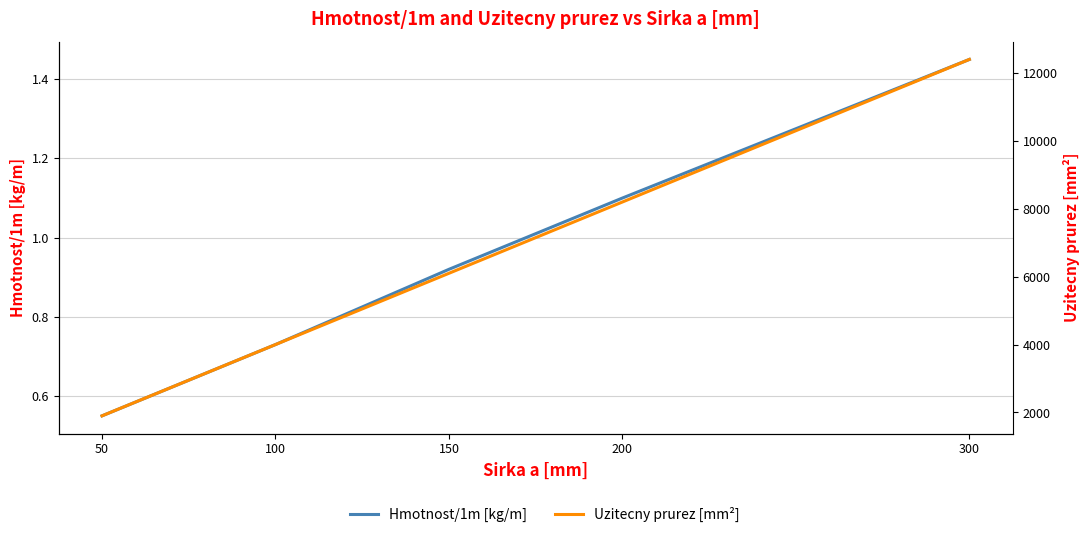

What is the lowest value of the Hmotnost/1m [kg/m] series?

0.6